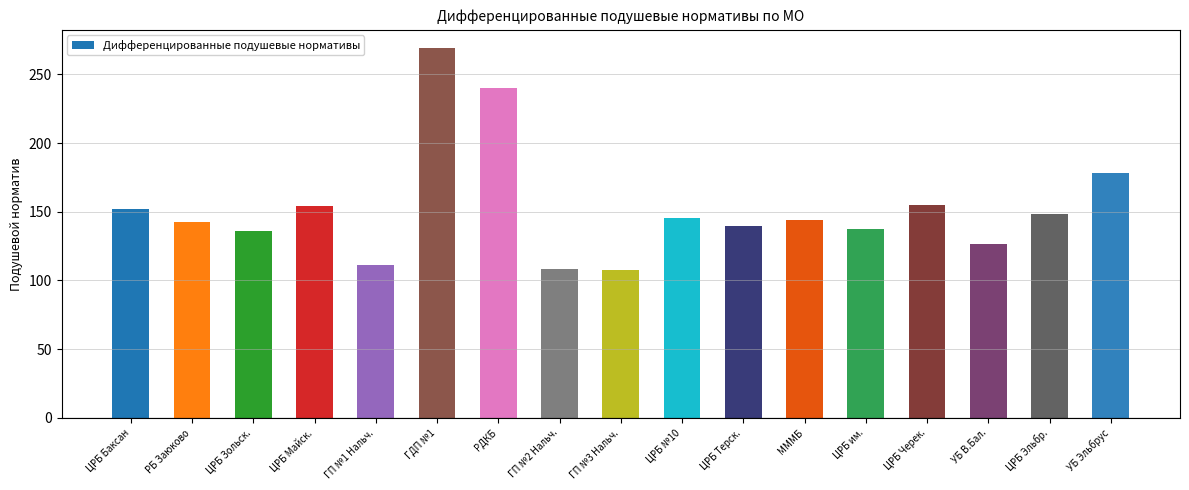

What is the label of the 1st bar from the left?

ЦРБ Баксан